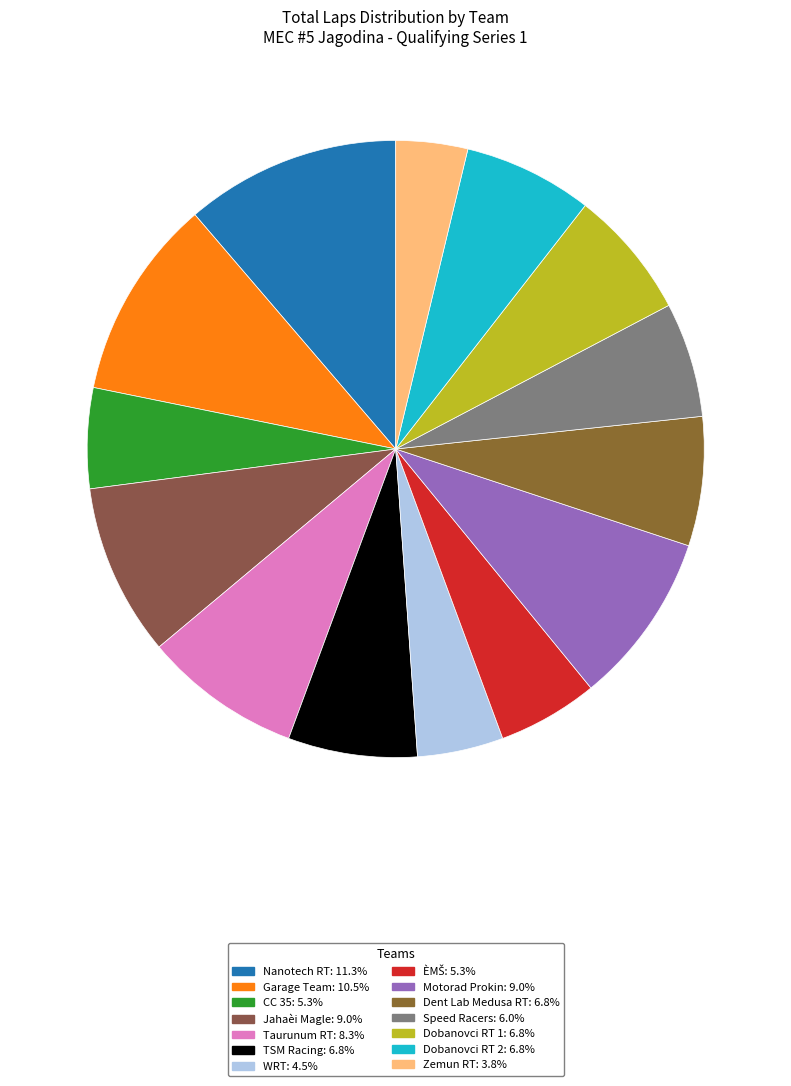

Is it true that CC 35 is 1% of the pie?

False